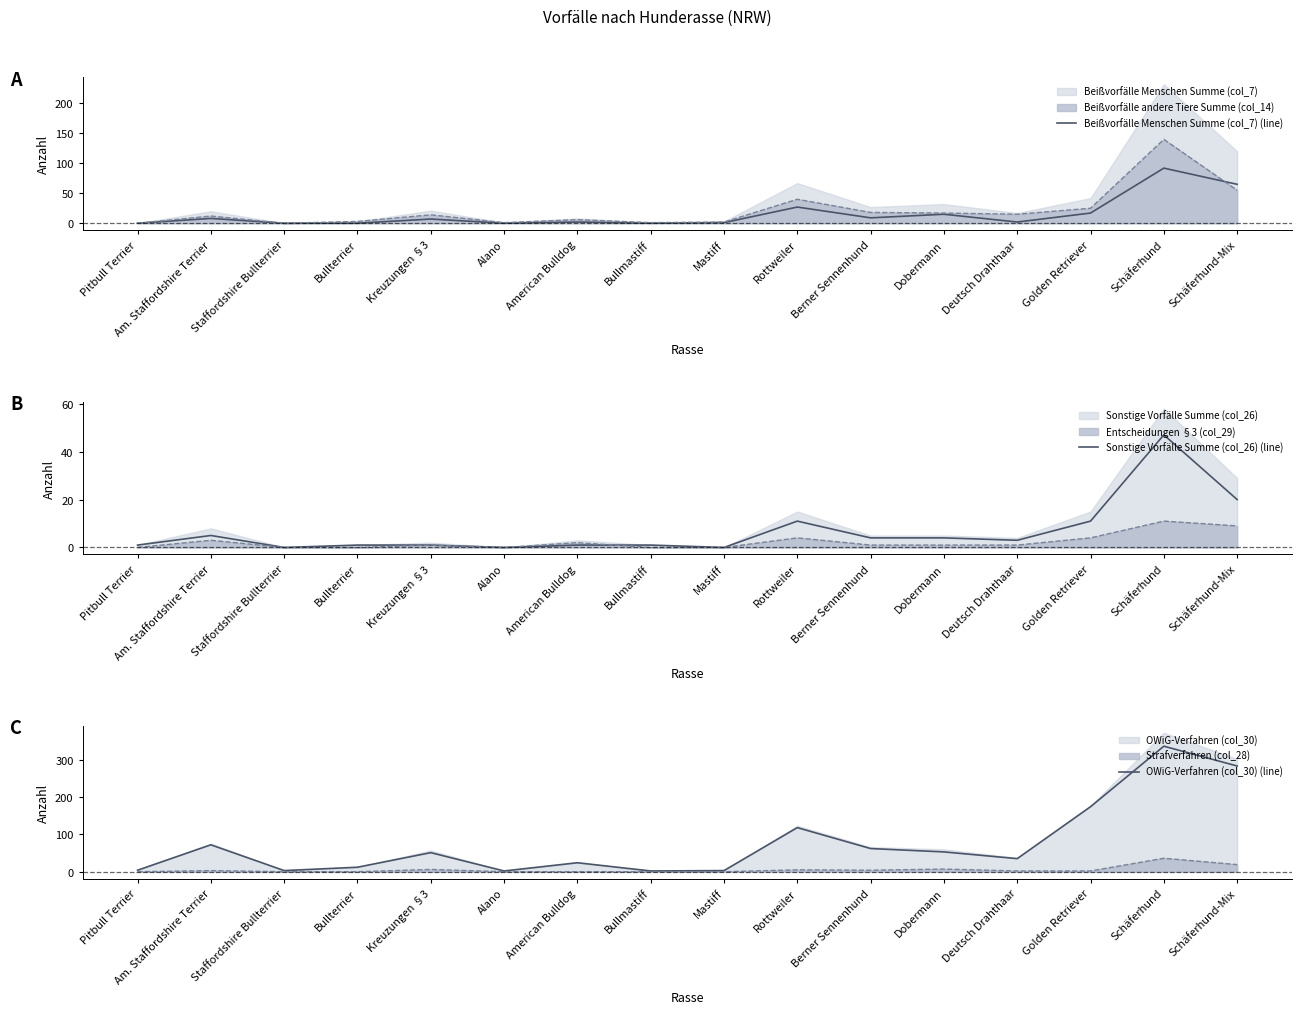

Which series has the widest spread of values?

OWiG-Verfahren (col_30) (line)